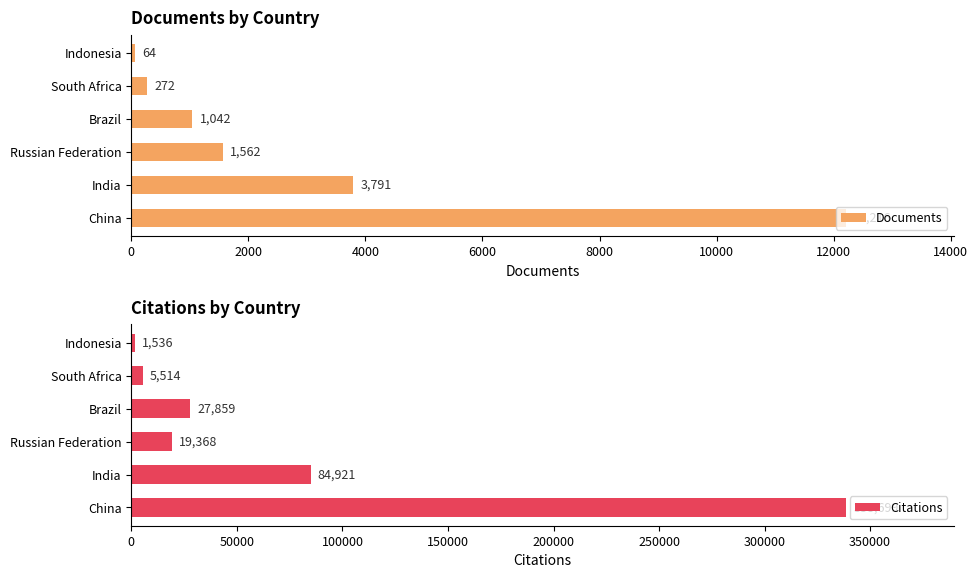

True or false: Documents has a value of 2670 at Russian Federation.

False